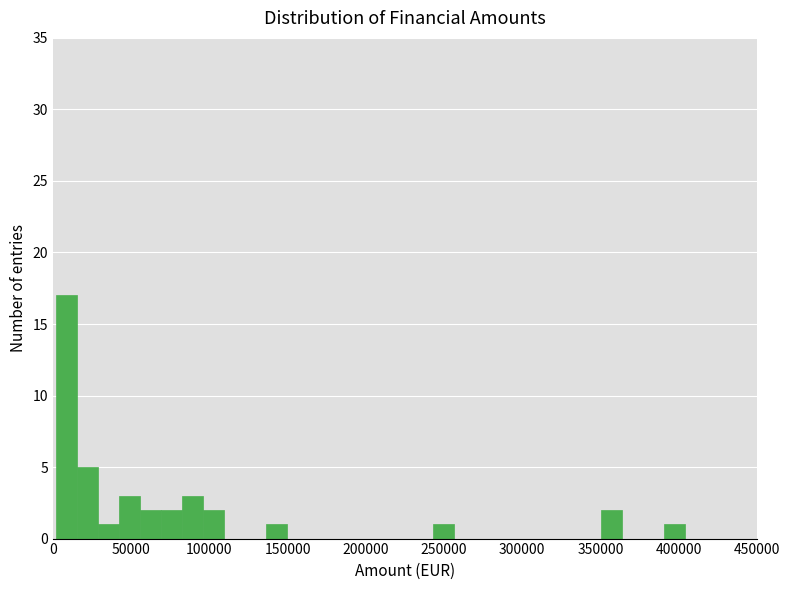

Around what value on the x-axis is the tallest bar? Give the approximate position of its centre, as read against the axis.

10000